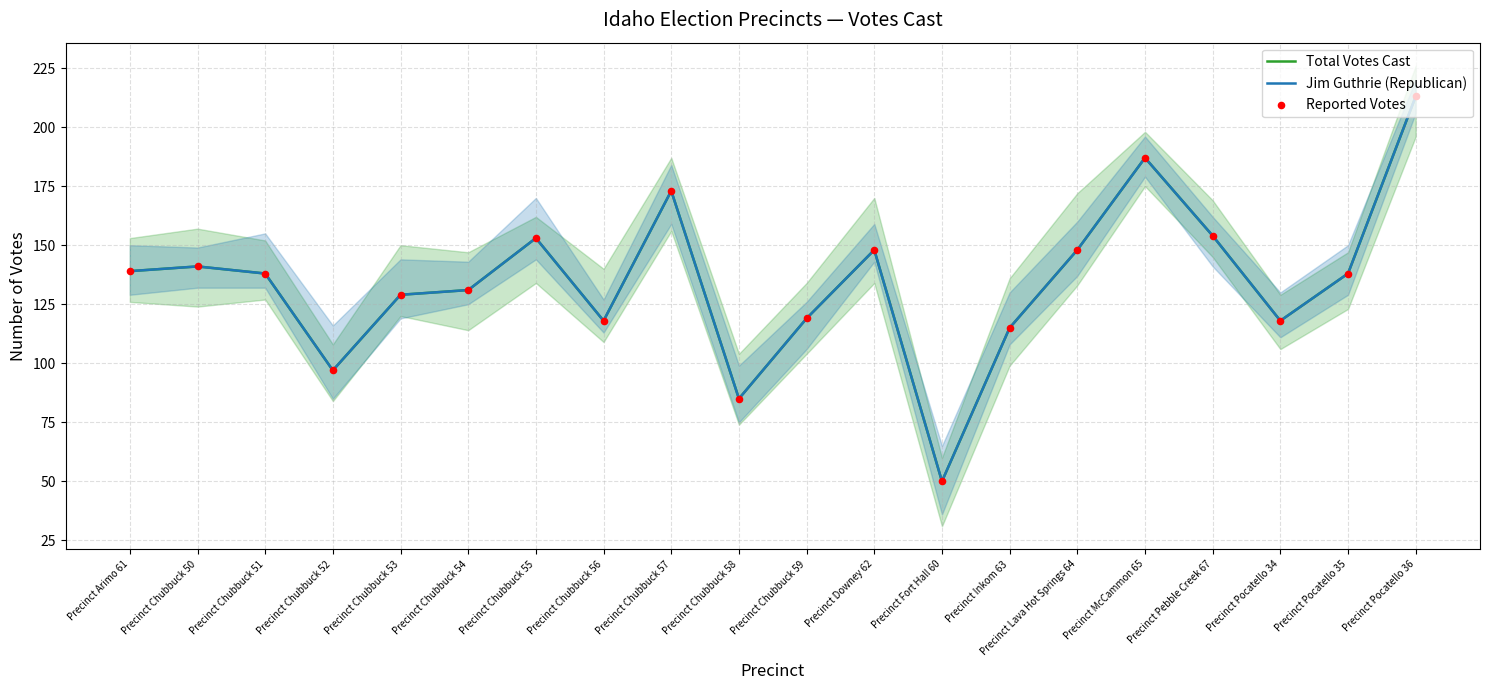

Which series has the largest total across all categories?

Total Votes Cast